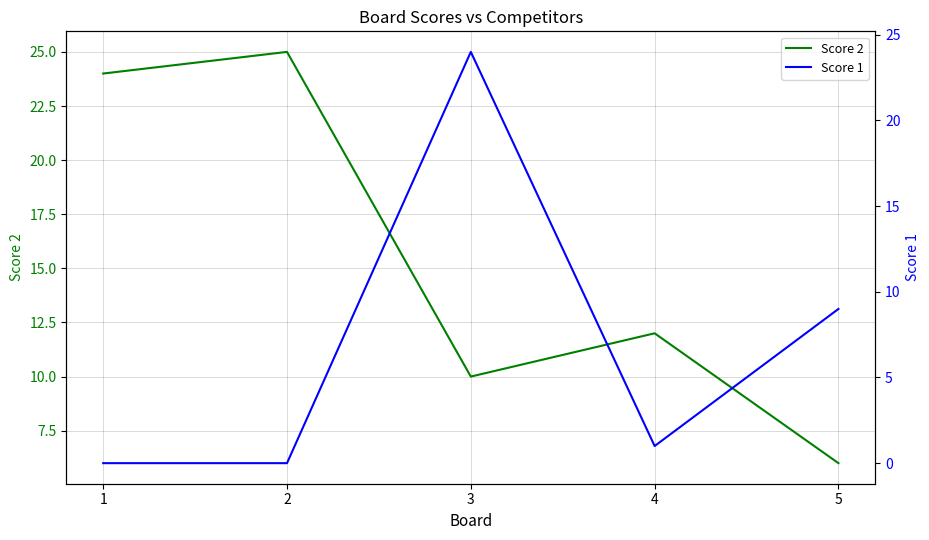

What value does the Score 2 series have at 5, to the nearest 10?

10